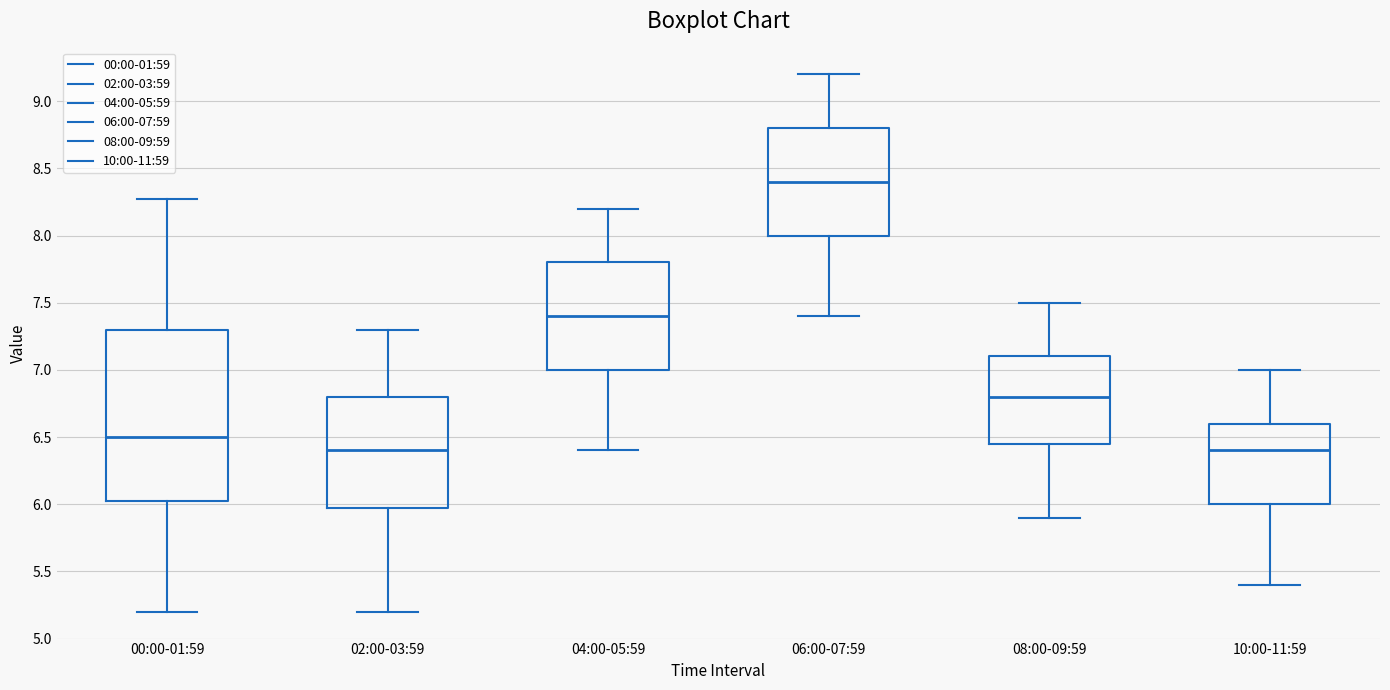

Which box has the highest median line?

06:00-07:59